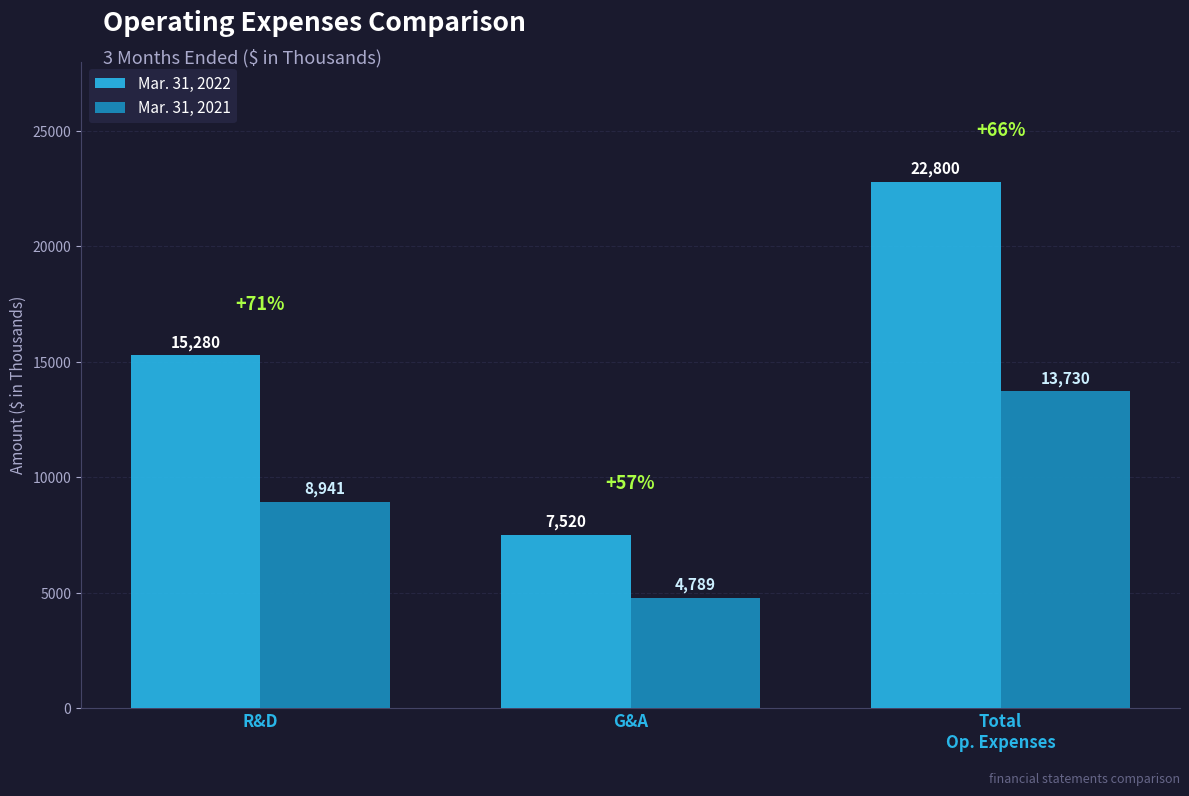

List the series in order of their peak value, highest first.

Mar. 31, 2022, Mar. 31, 2021